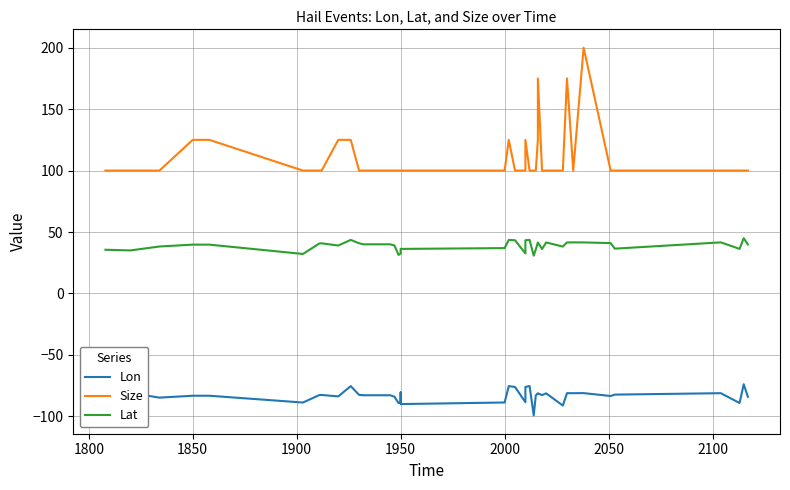

True or false: Lon and Size cross at least once.

False